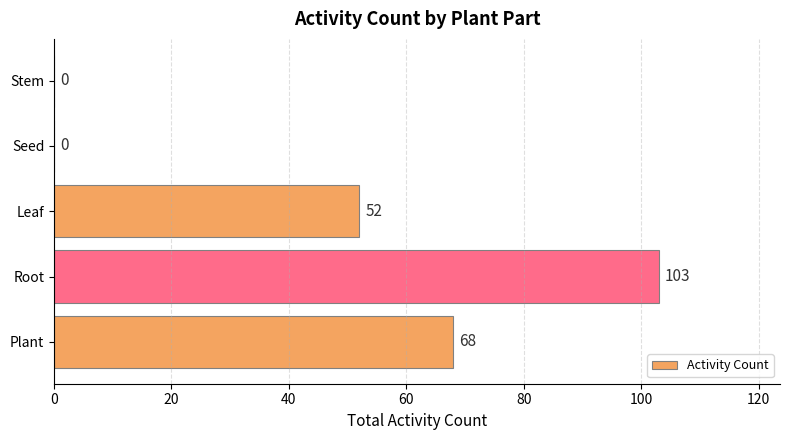

Is it true that the value at Plant is 68?

True